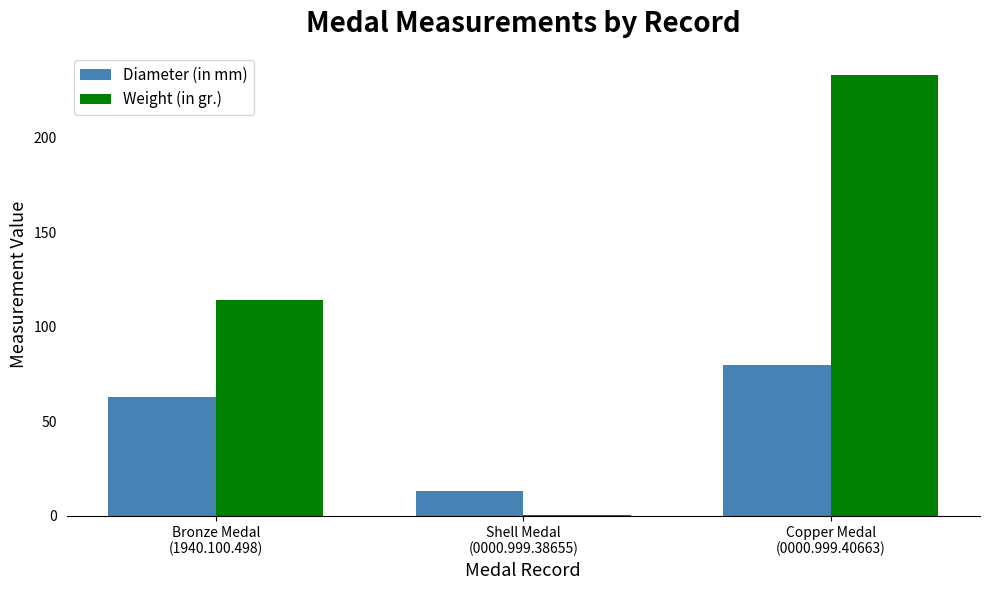

Which series has the largest total across all categories?

Weight (in gr.)